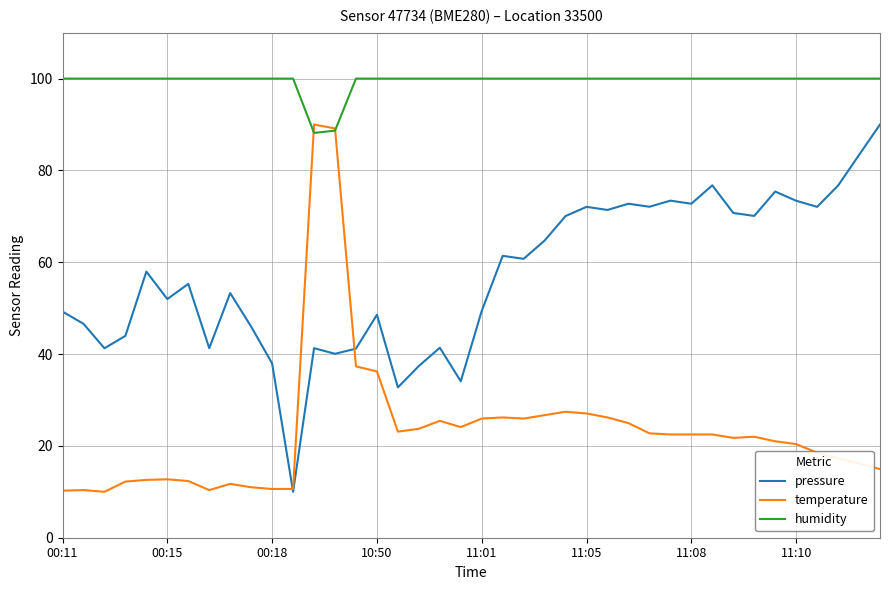

What is the minimum value shown in the chart?

10.0